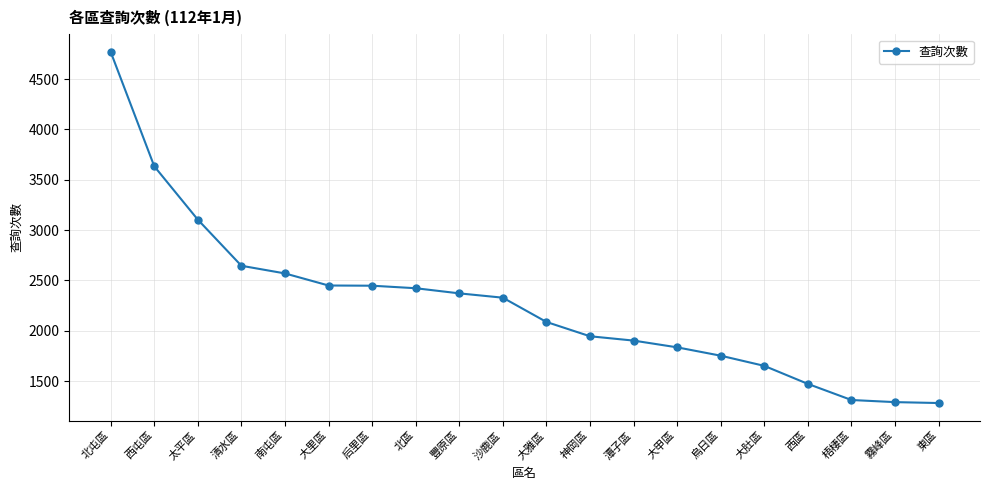

What is the smallest value displayed?

1283